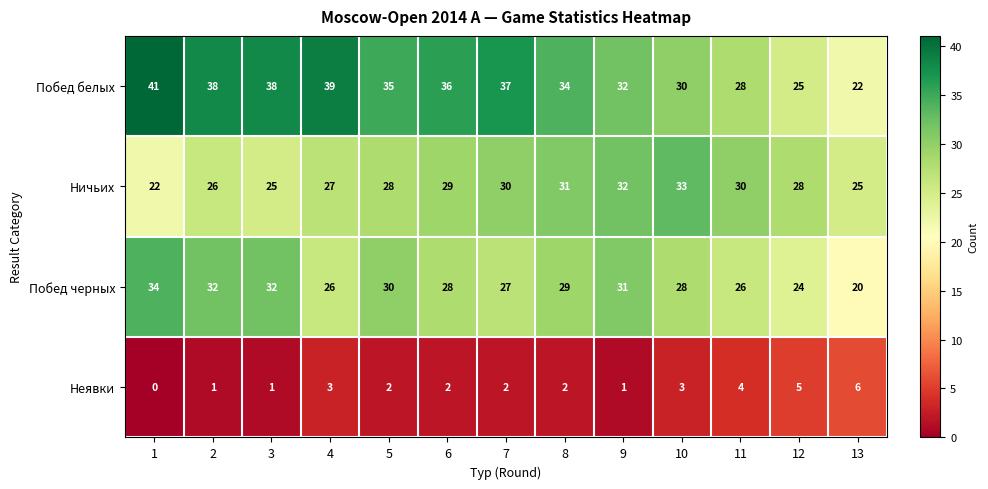

At how many categories does at least one series exceed 13?

13